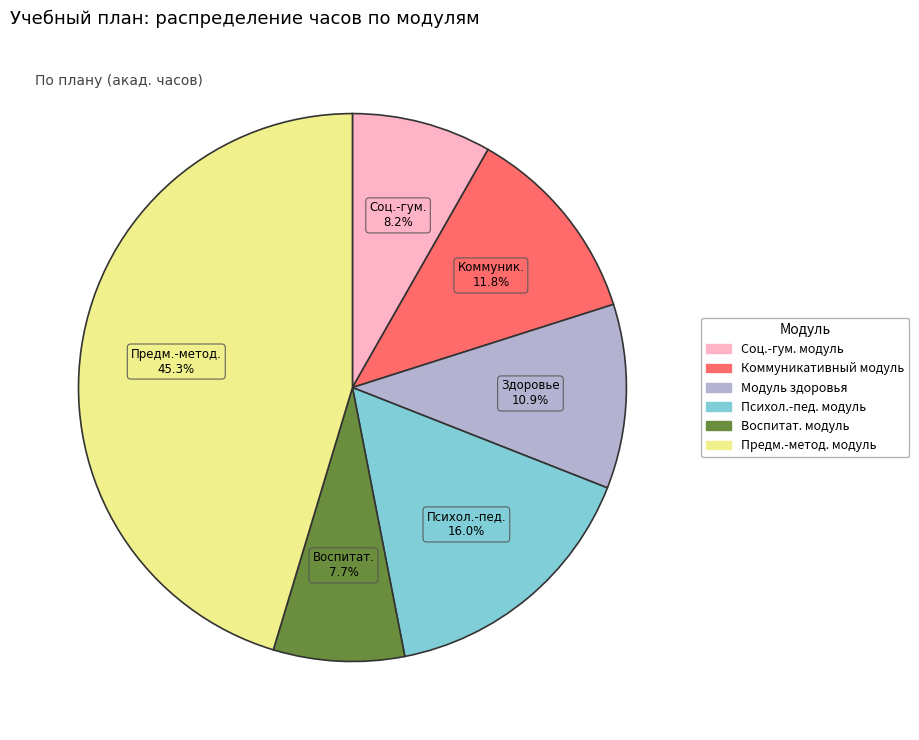

How many segments does this pie chart have?

6